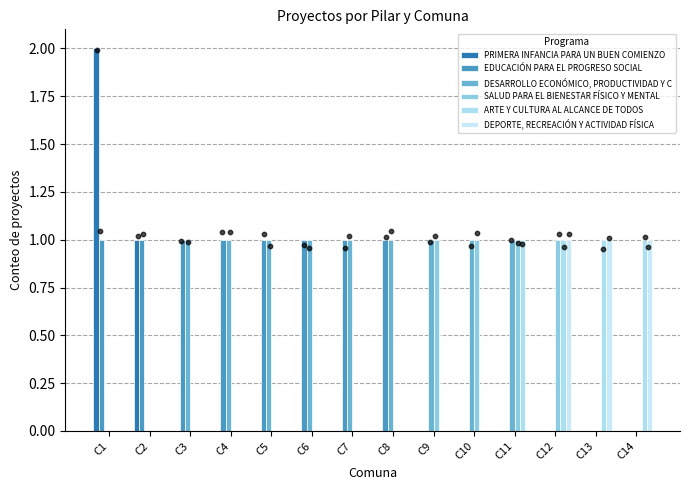

Which series reaches the minimum Y coordinate?

PRIMERA INFANCIA PARA UN BUEN COMIENZO